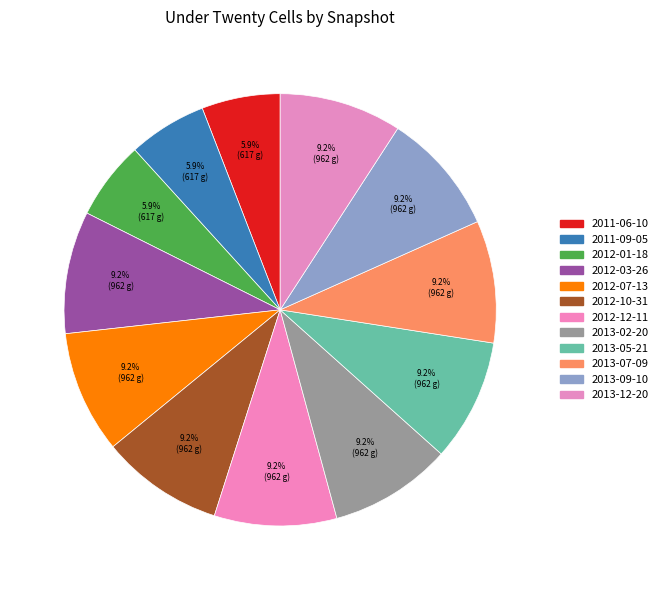

Does 2013-09-10 account for over 50% of the chart?

No